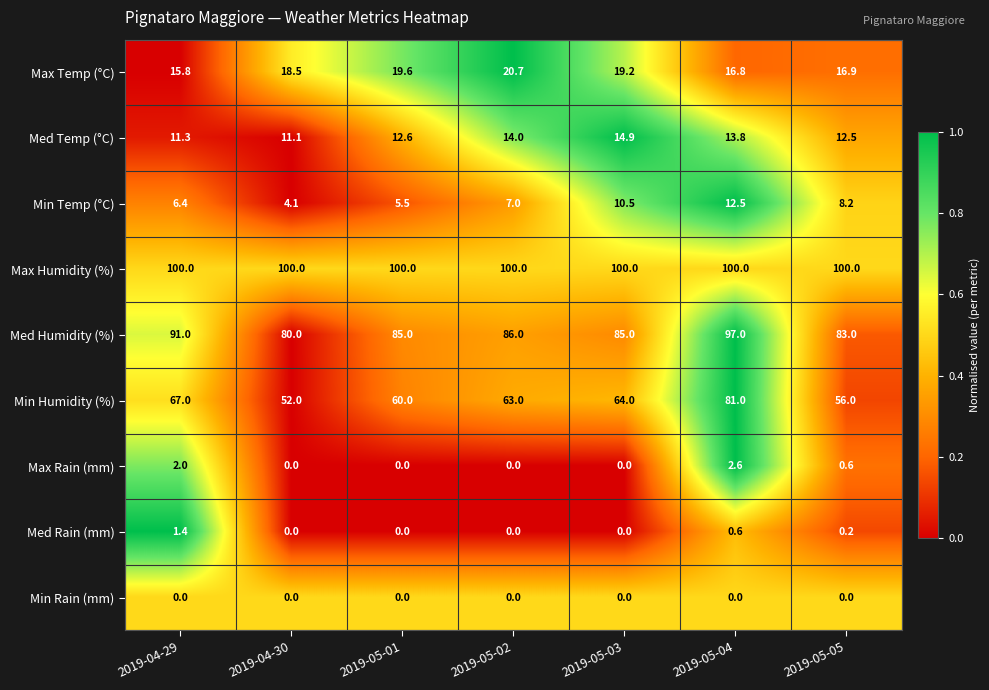

Which series has the largest range (max minus min)?

Min Humidity (%)